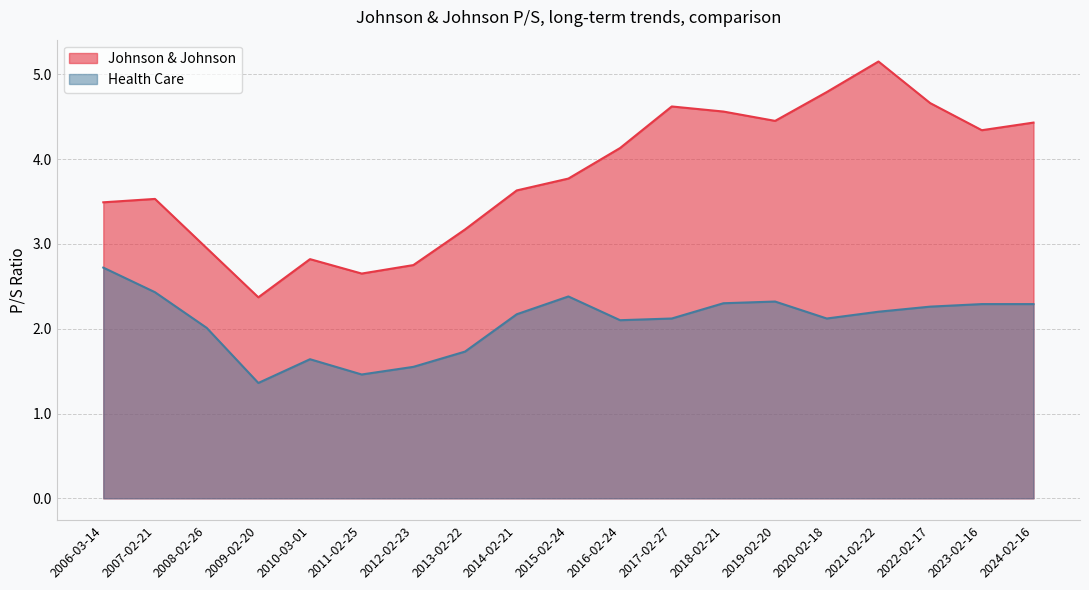

Is the value of Health Care at 2010-03-01 greater than the value of Johnson & Johnson at 2019-02-20?

No